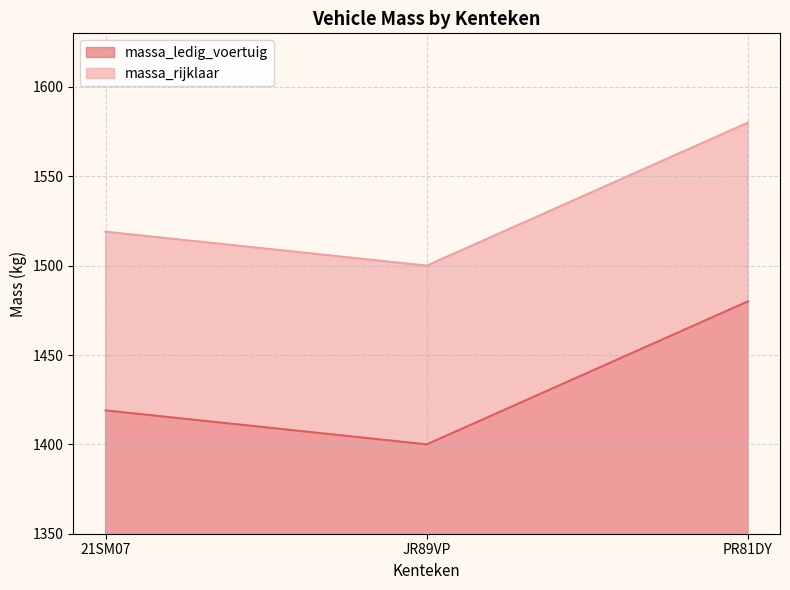

How many values in the massa_ledig_voertuig series exceed 1419?

1